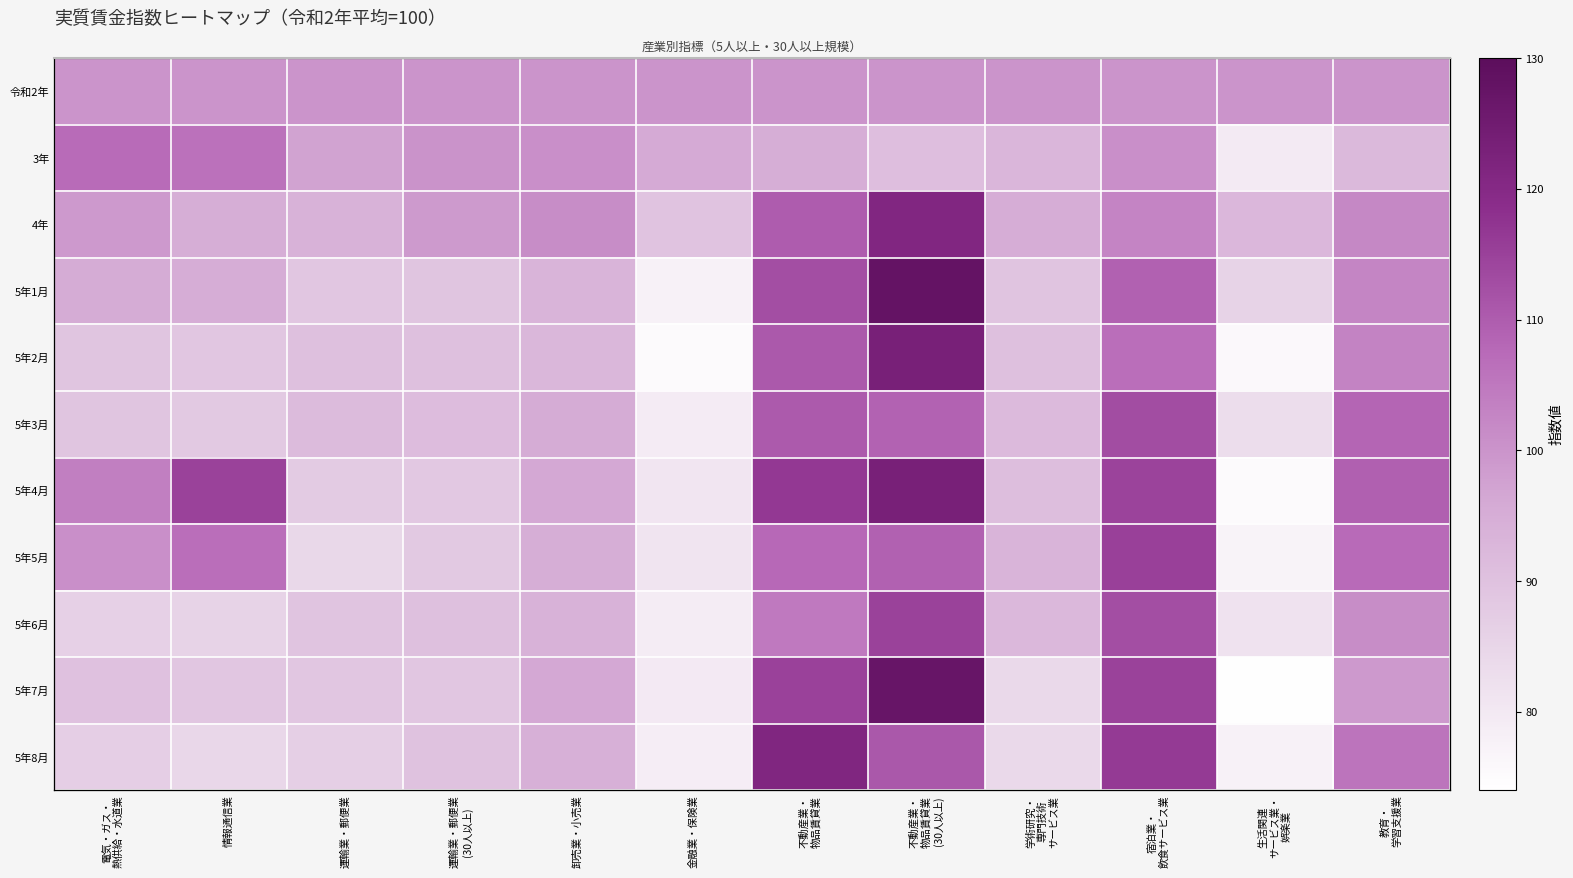

What is the sum of the 5年4月 values at 不動産業・ 物品賃貸業 and 宿泊業・ 飲食サービス業?

231.0